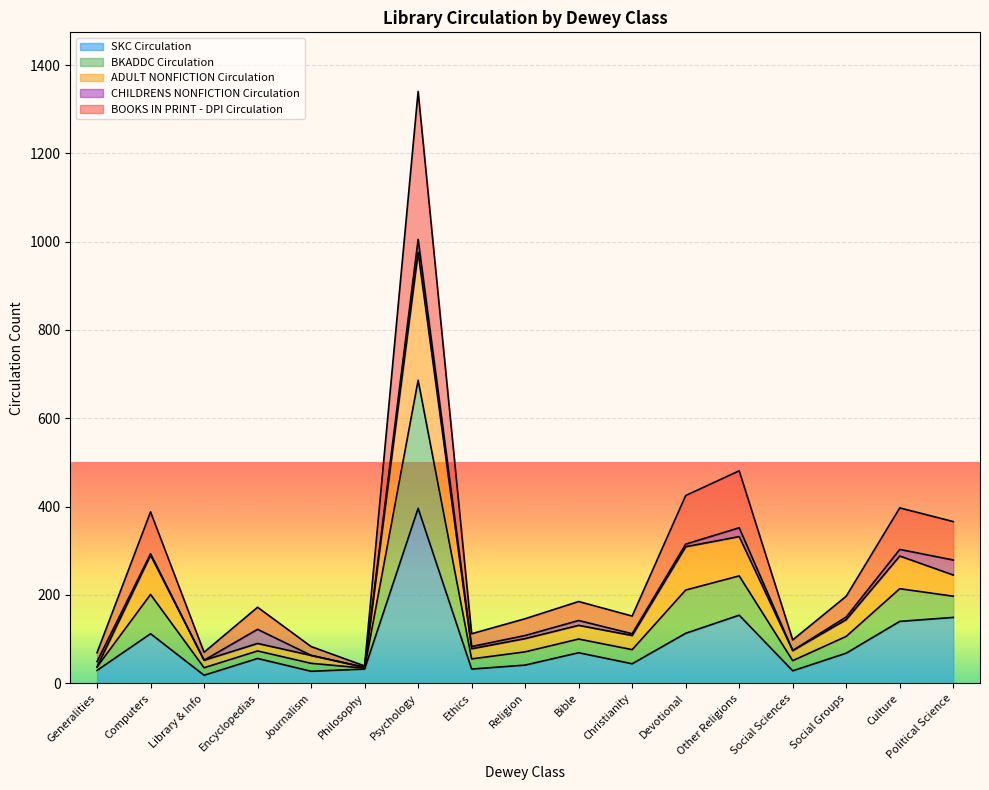

True or false: BKADDC Circulation has more than 2 interior local peaks.

True